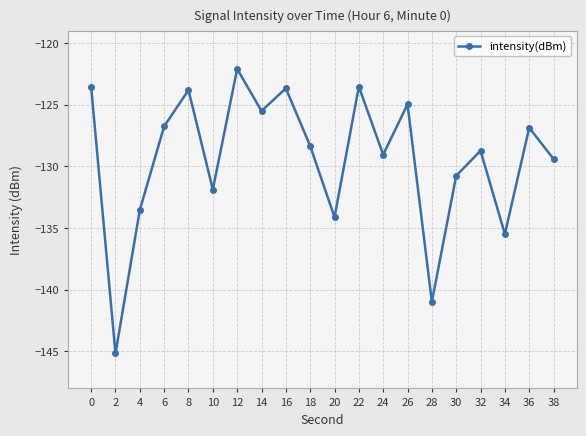

What is the sum of all values?

-2588.2